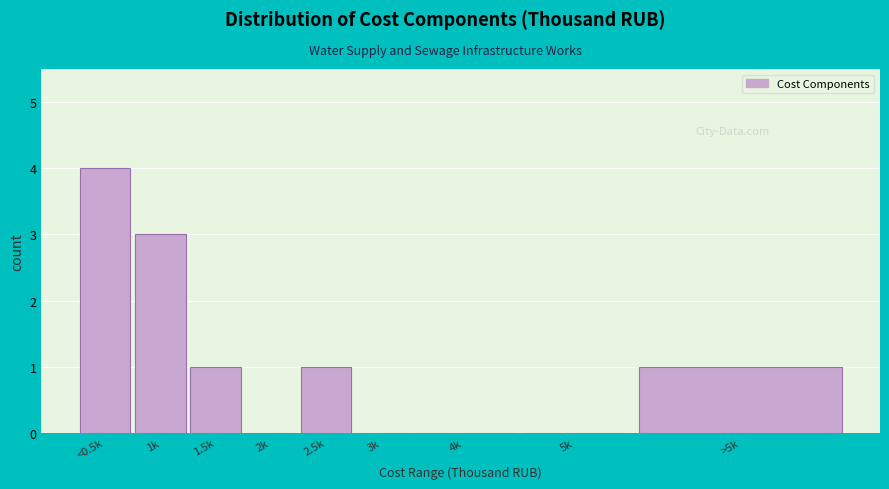

Reading right to left, transcribe all the data shown in this chart.

>5k=1	5k=0	4k=0	3k=0	2.5k=1	2k=0	1.5k=1	1k=3	<0.5k=4